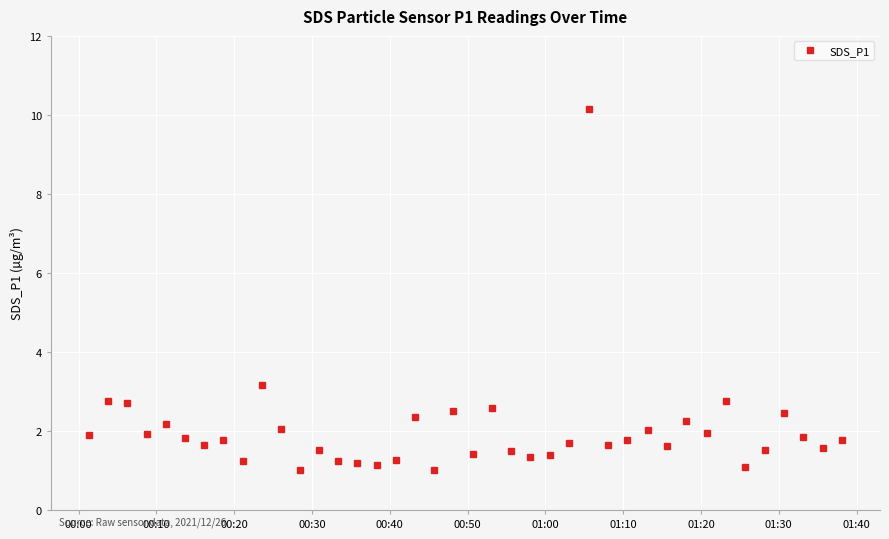

True or false: the data has more than 1 interior local peaks.

True